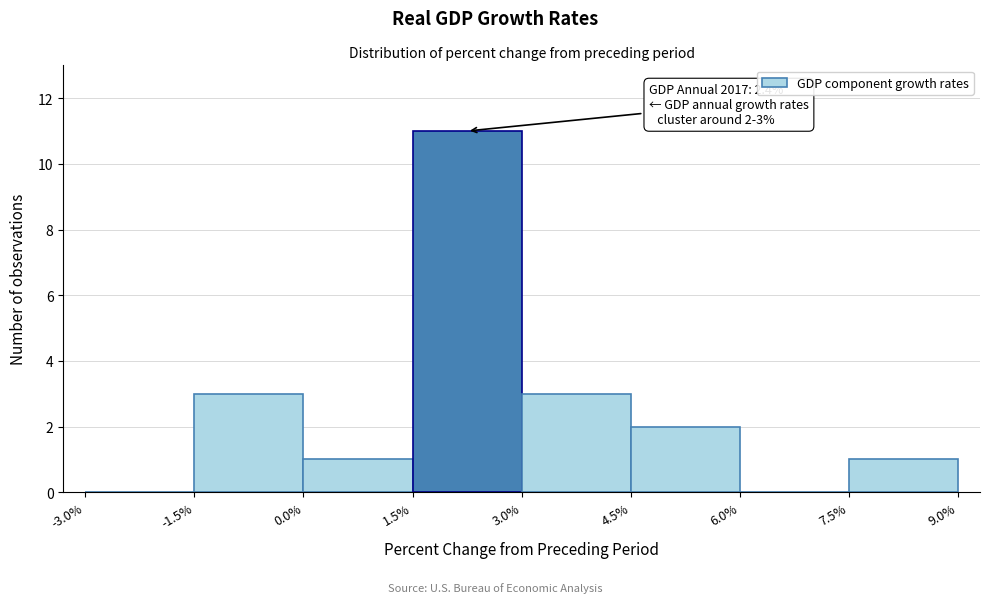

Which range on the x-axis has the tallest bar?

1.5% to 3.0%